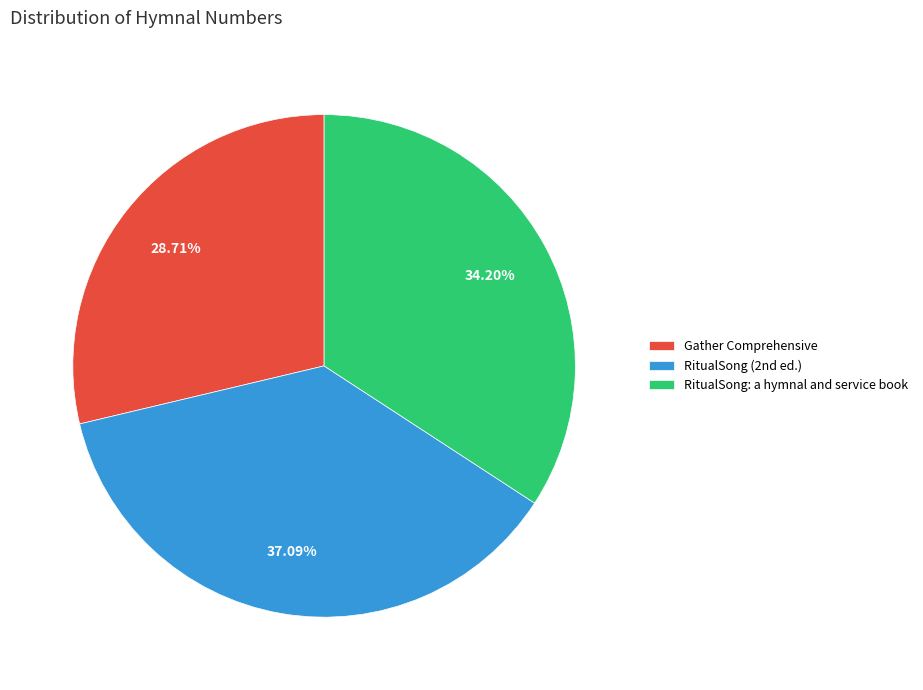

To the nearest percent, what portion does Gather Comprehensive represent?

29%